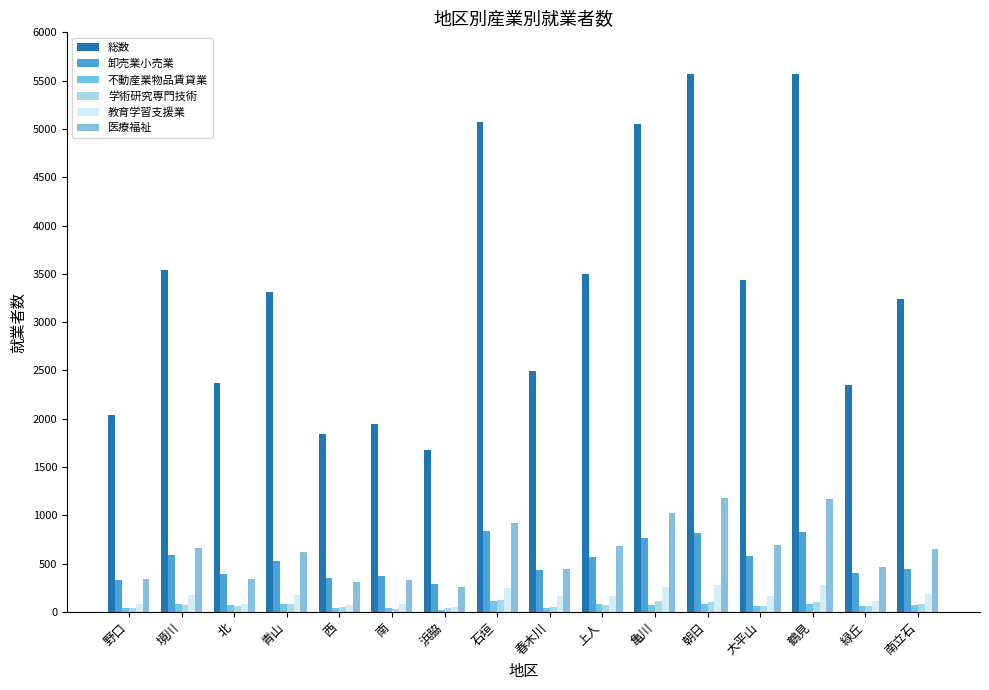

At 境川, list the series in order from smallest to largest.

学術研究専門技術, 不動産業物品賃貸業, 教育学習支援業, 卸売業小売業, 医療福祉, 総数